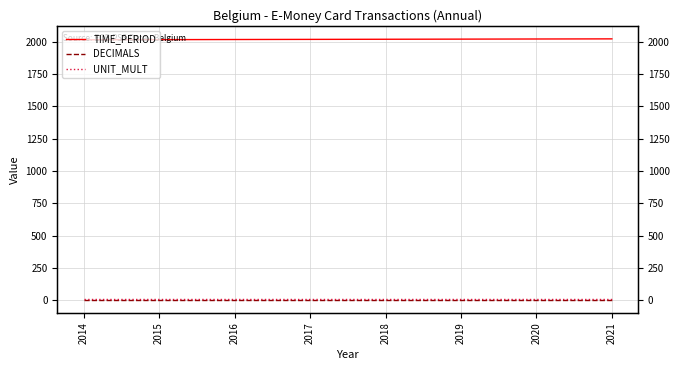

What is the value of the UNIT_MULT point at the 4th from the left?

6